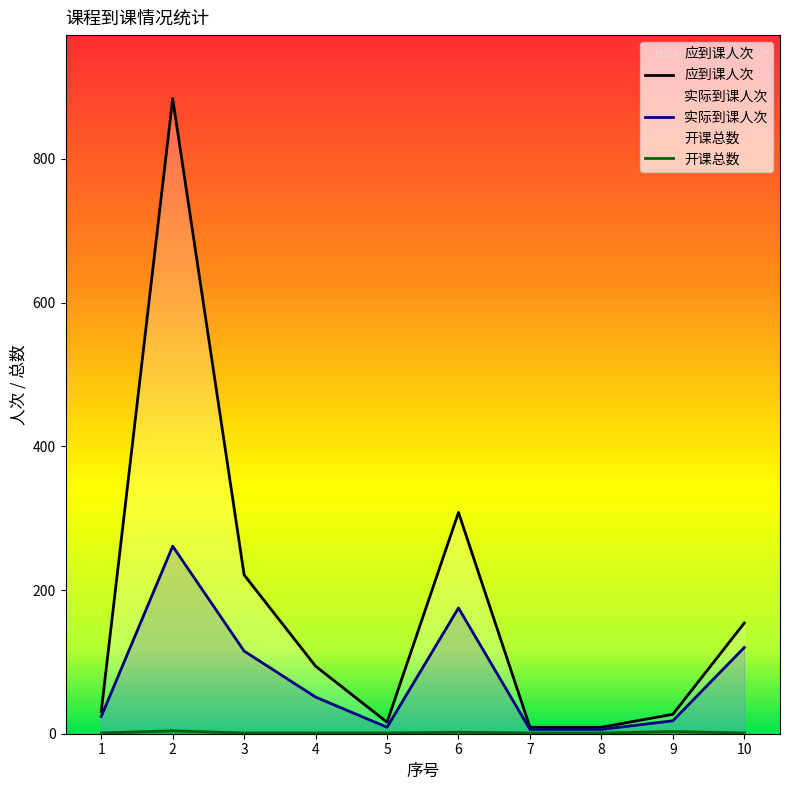

List the series in order of their overall mean, highest first.

应到课人次, 实际到课人次, 开课总数